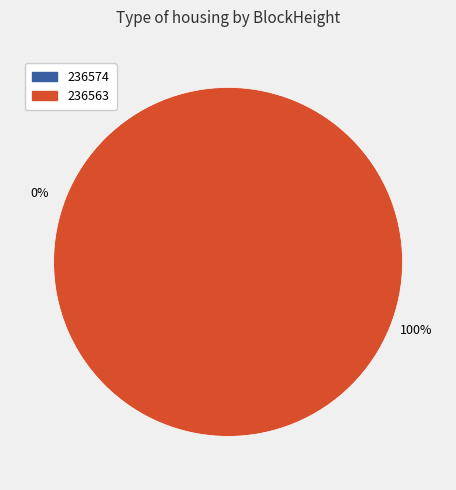

What is the majority slice?

236563